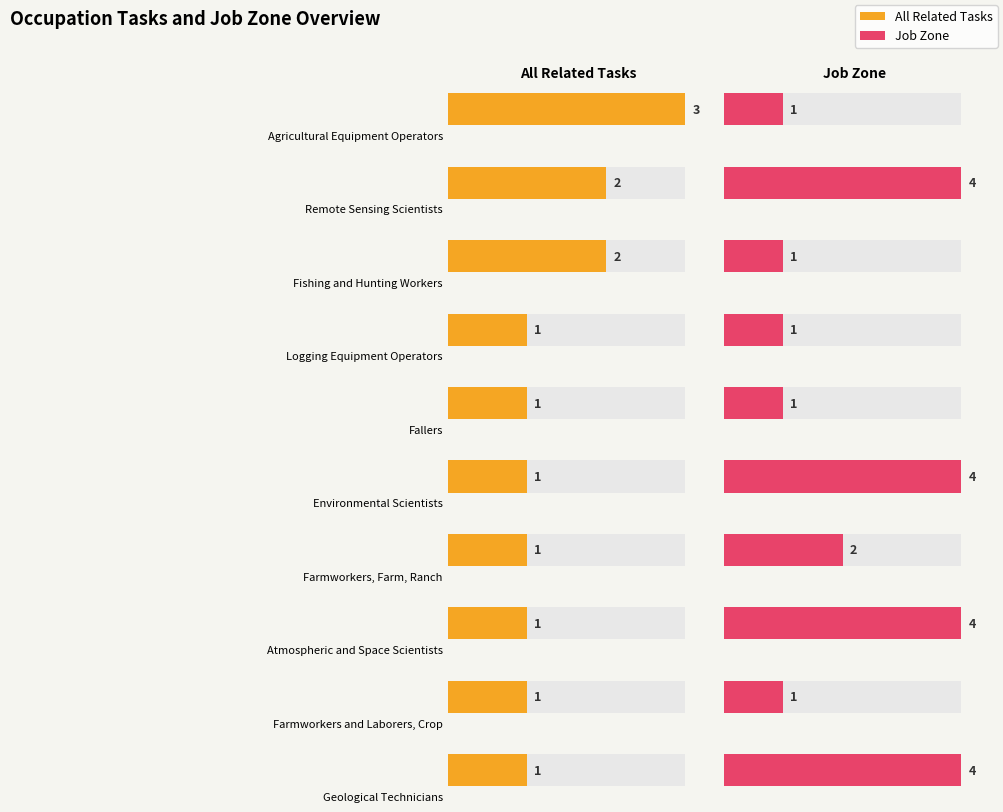

What is the sum of the Job Zone values at Fallers and Fishing and Hunting Workers?

2